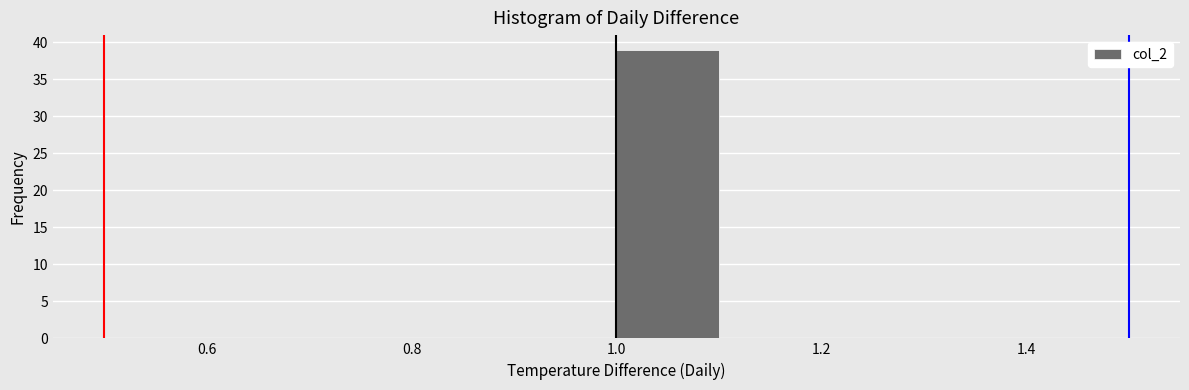

Which range on the x-axis has the tallest bar?

1.0 to 1.1